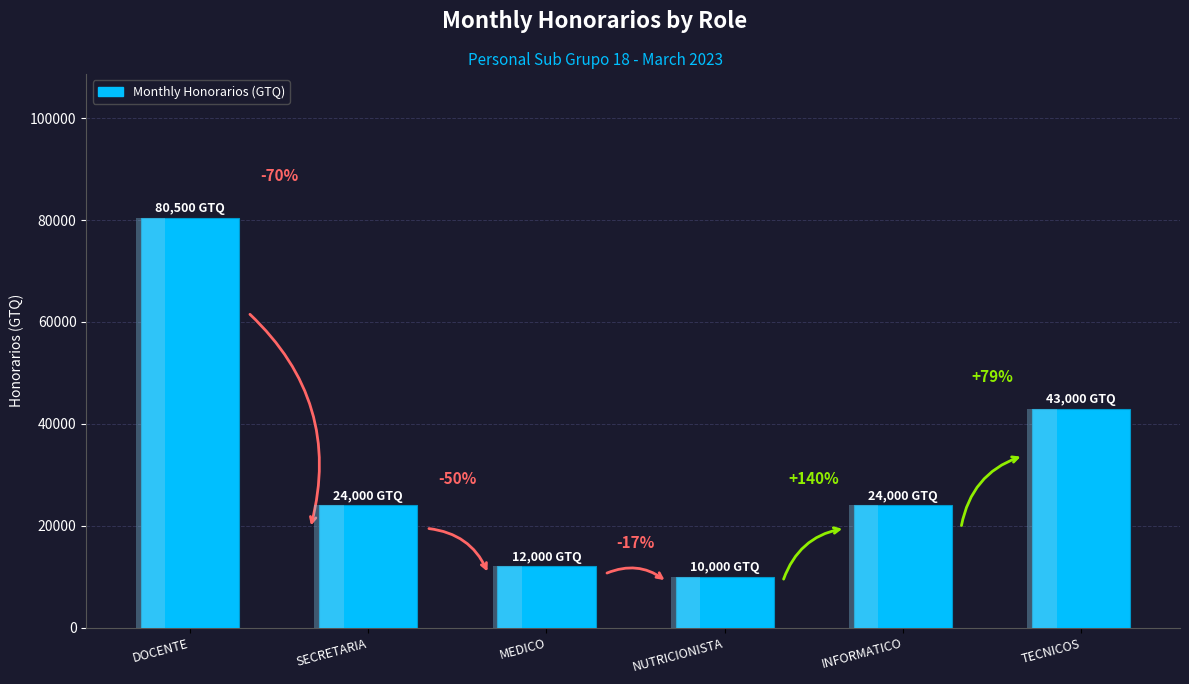

What is the greatest value displayed?

80500